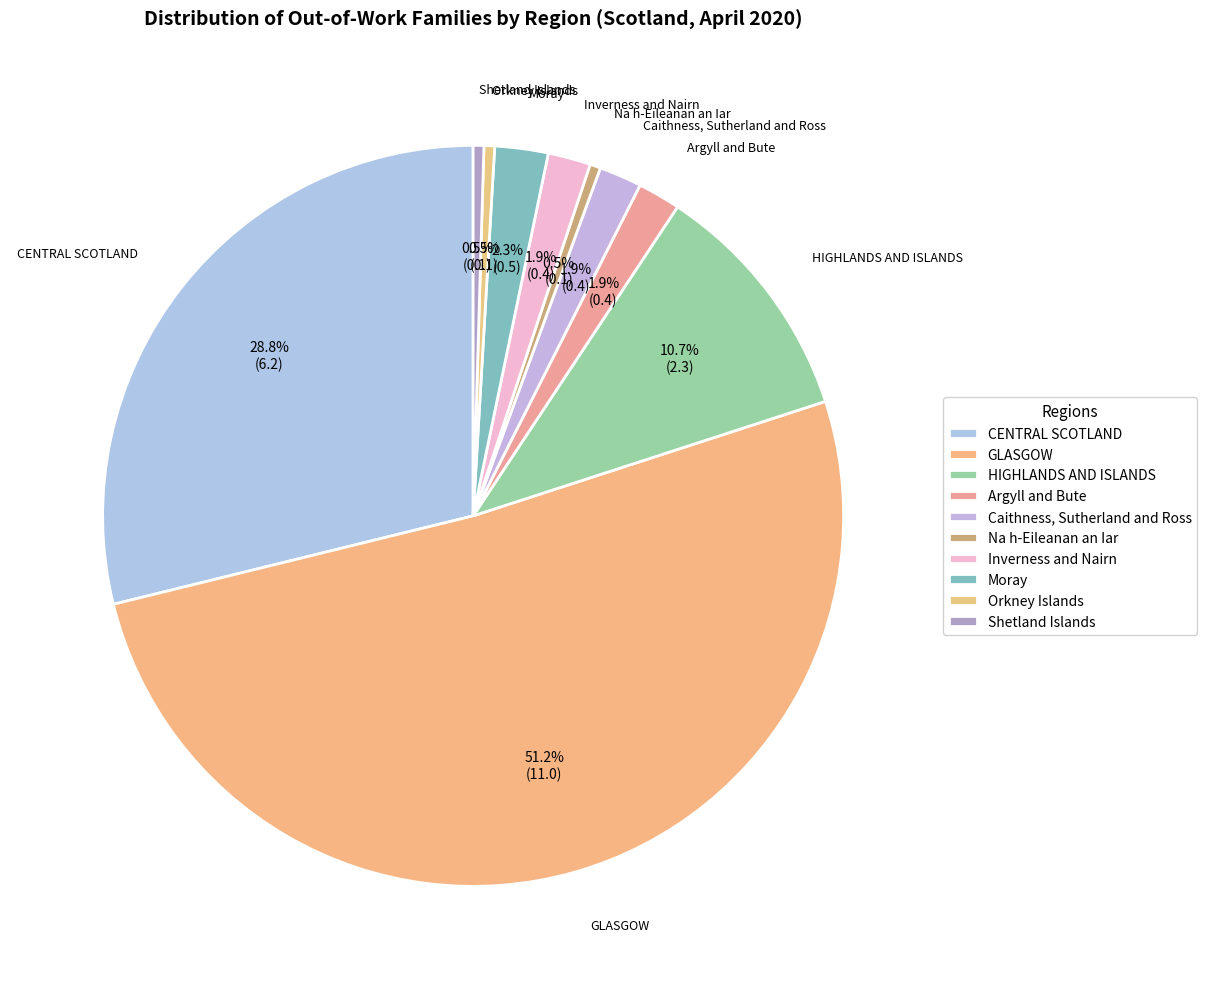

True or false: CENTRAL SCOTLAND accounts for 18% of the total.

False